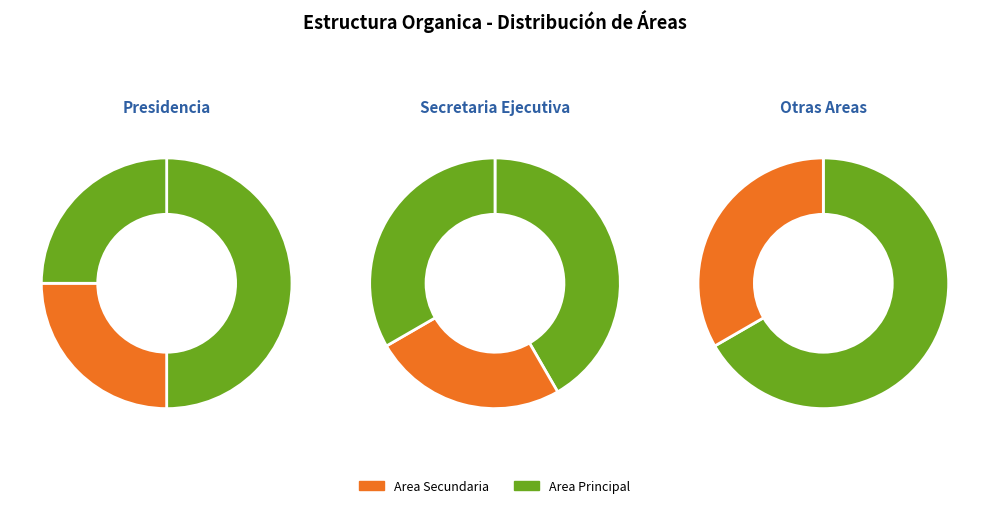

How many segments does this pie chart have?

8